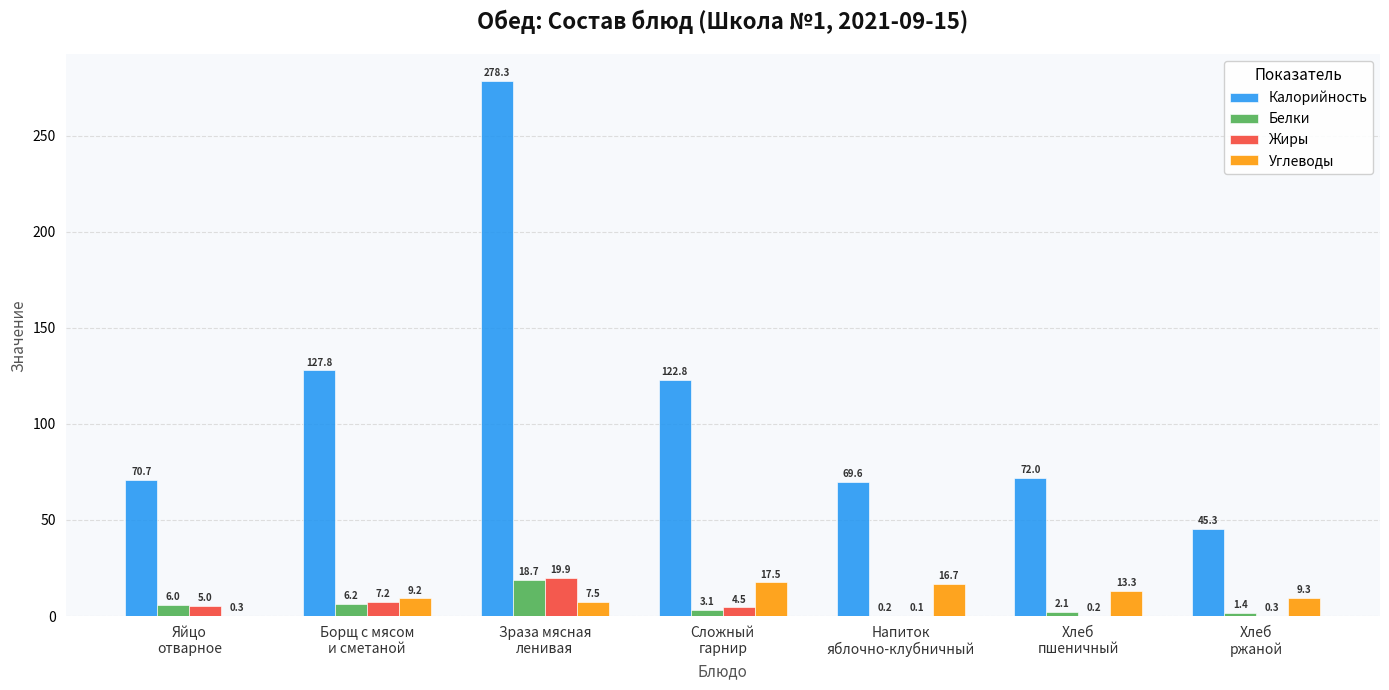

How many values in the Углеводы series exceed 9?

5